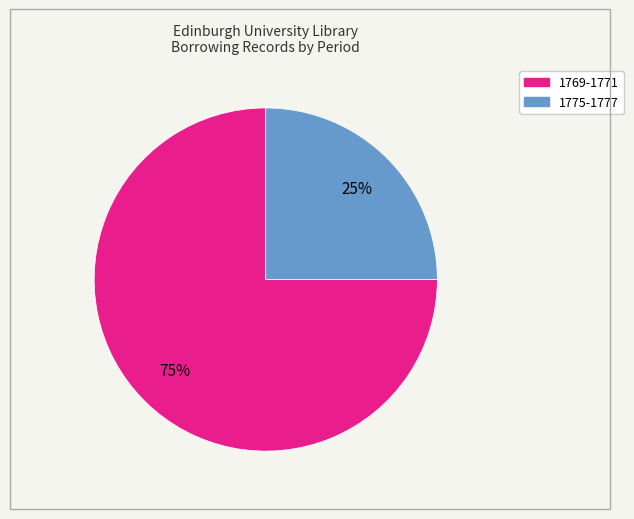

Is there any slice that represents more than half of the pie?

Yes